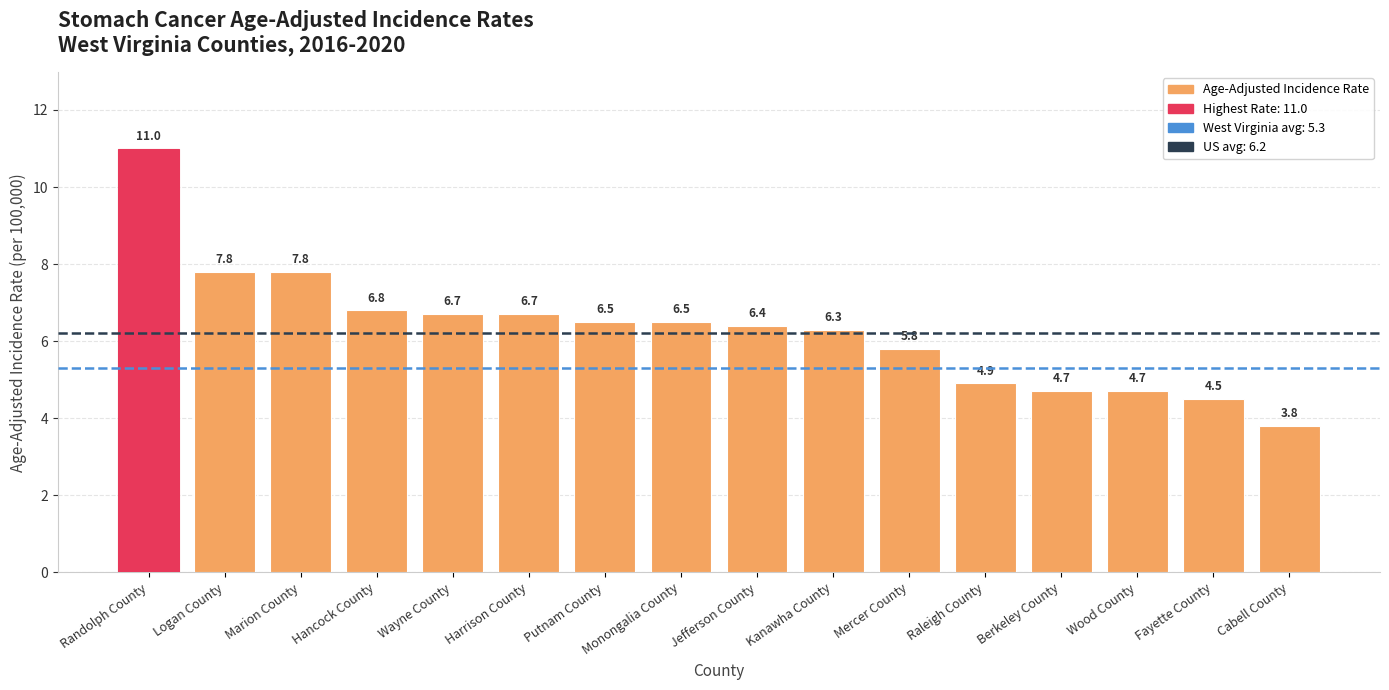

Between Logan County and Putnam County, which is larger?

Logan County